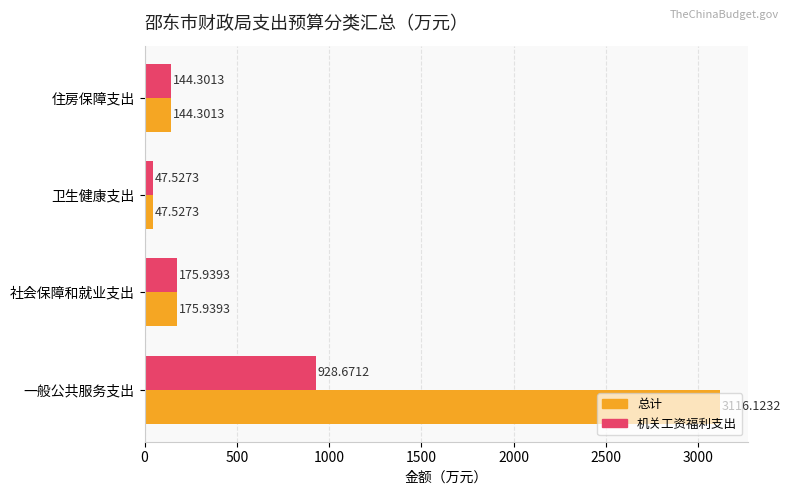

What is the difference between the second highest and minimum values in the 总计 series?

128.4